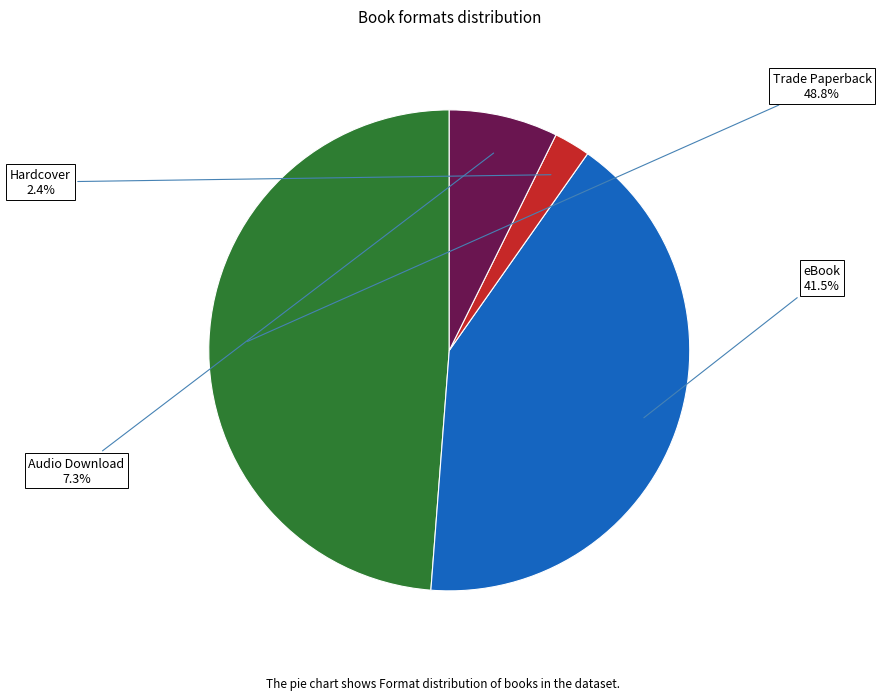

To the nearest percent, what is the average slice percentage?

25%